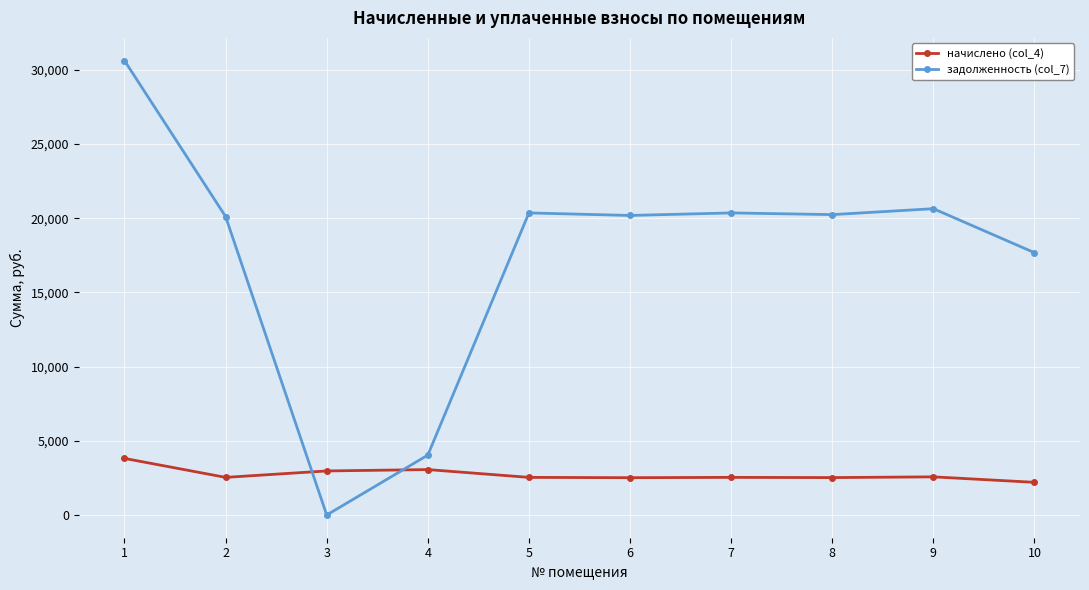

True or false: начислено (col_4) has a value of 3814.8 at 1.

True